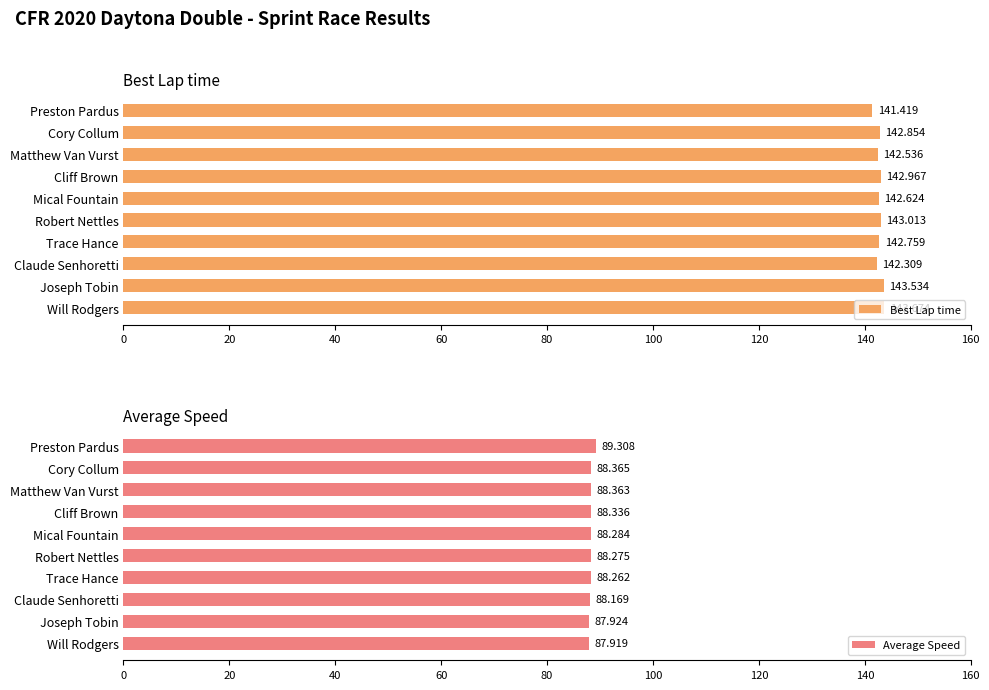

True or false: Best Lap time has a value of 143.0 at Cliff Brown.

True